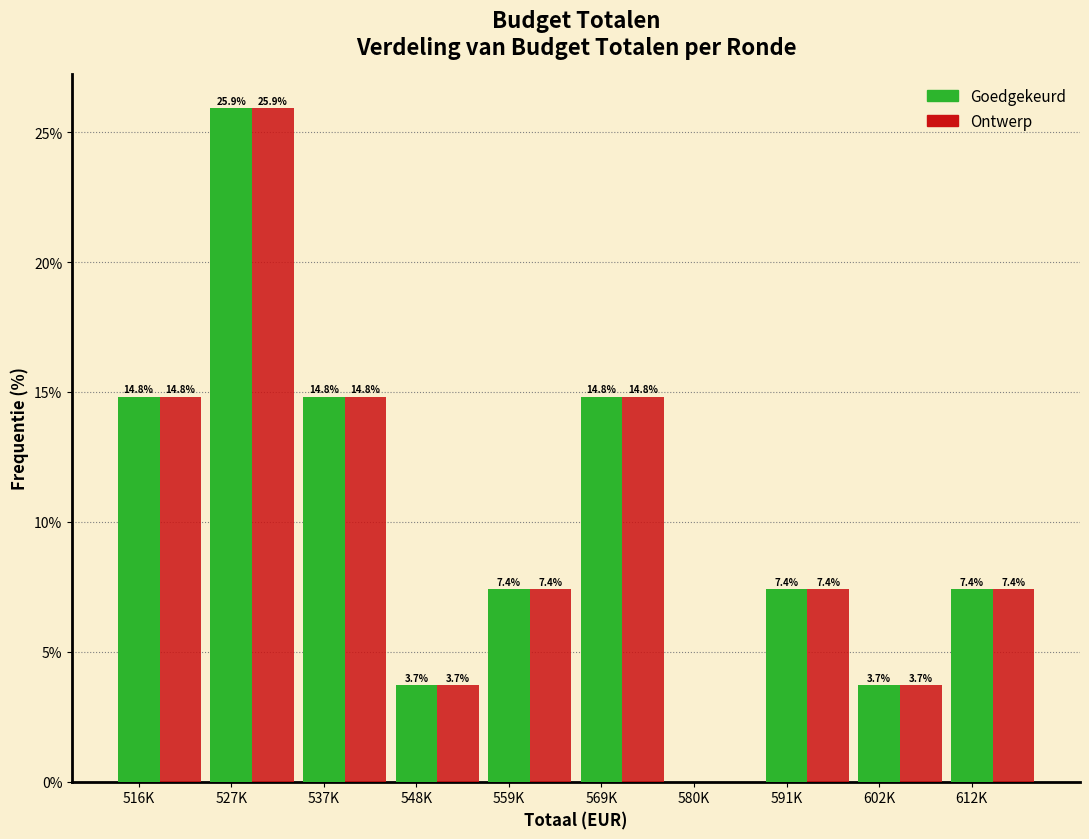

The Ontwerp series shows 12.4 at 591K. True or false?

False